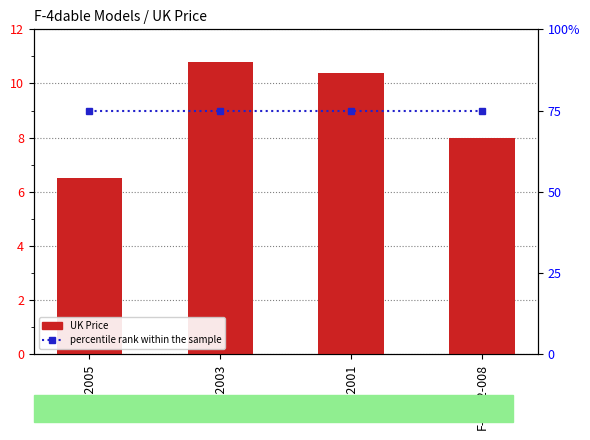

What position from the left is F4D72003?

2